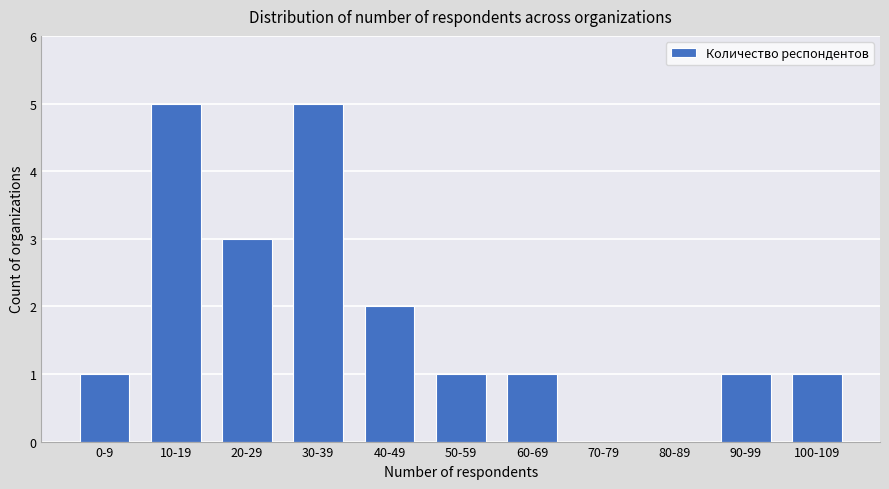

Reading left to right, what are all the values shown in this chart?

0-9=1	10-19=5	20-29=3	30-39=5	40-49=2	50-59=1	60-69=1	70-79=0	80-89=0	90-99=1	100-109=1